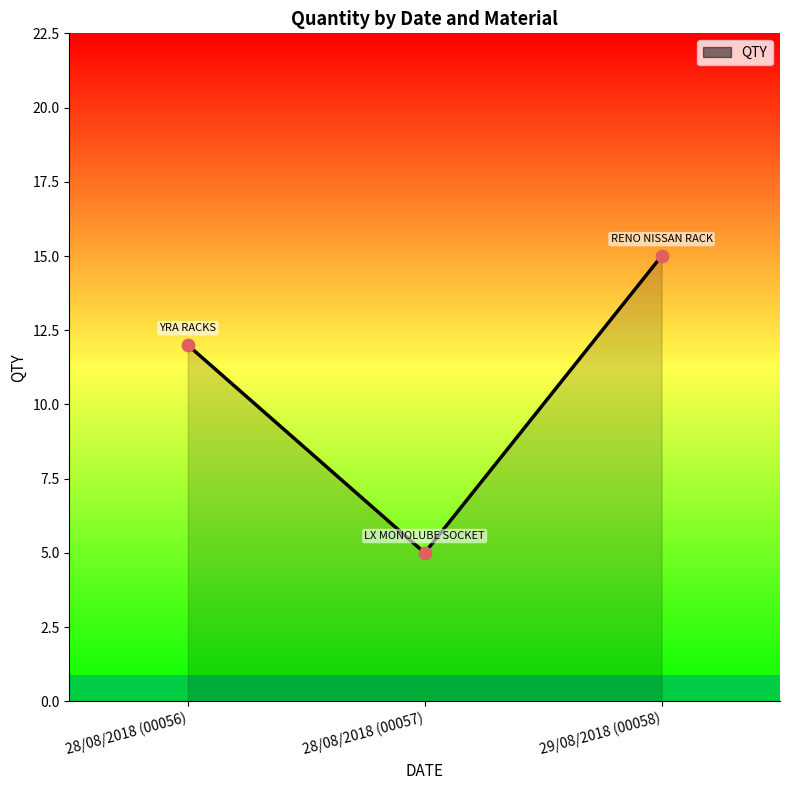

Between 29/08/2018 (00058) and 28/08/2018 (00057), which is larger?

29/08/2018 (00058)